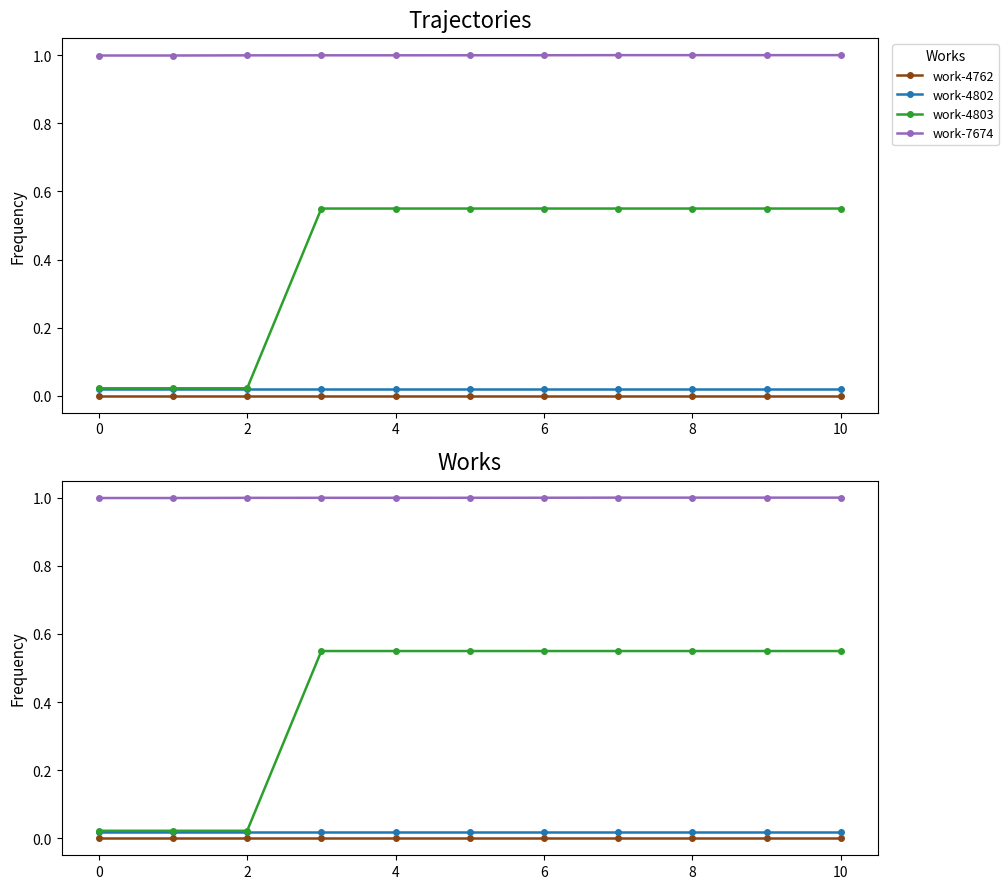

Reading right to left, what are all the values shown in this chart?

work-4762: 0.0	0.0	0.0	0.0	0.0	0.0	0.0	0.0	0.0	0.0	0.0
work-4802: 0.0	0.0	0.0	0.0	0.0	0.0	0.0	0.0	0.0	0.0	0.0
work-4803: 0.5	0.5	0.5	0.5	0.5	0.5	0.5	0.5	0.0	0.0	0.0
work-7674: 1.0	1.0	1.0	1.0	1.0	1.0	1.0	1.0	1.0	1.0	1.0